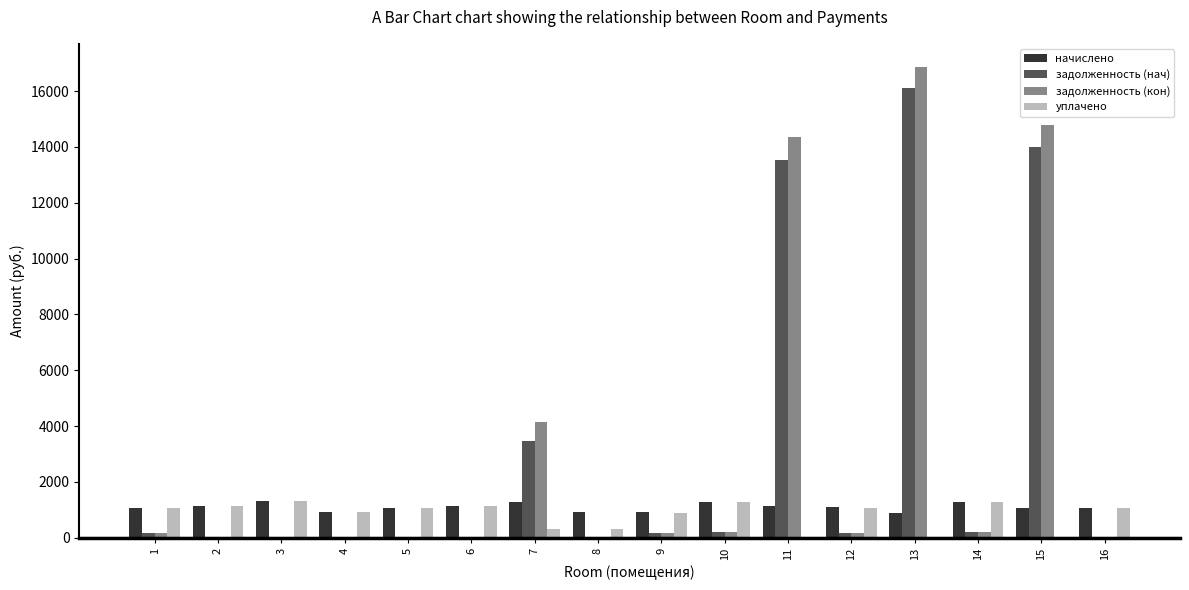

How many values in the уплачено series exceed 1063?

8